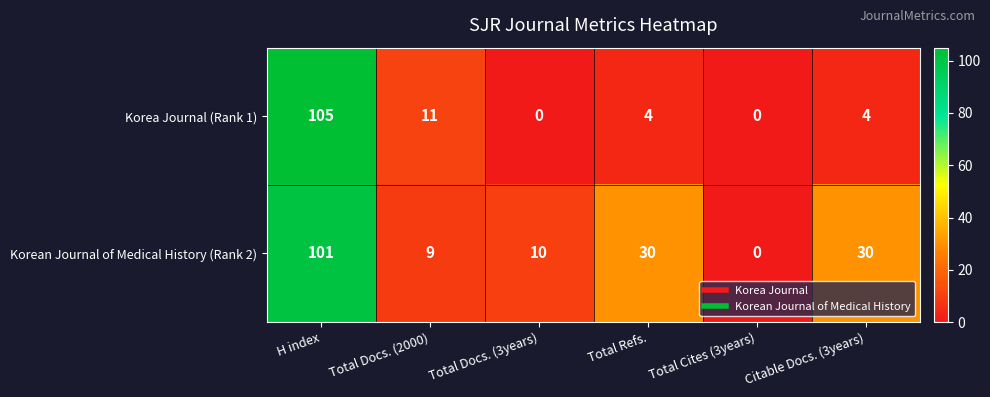

What is the difference between the maximum and minimum values in the Korea Journal (Rank 1) series?

105